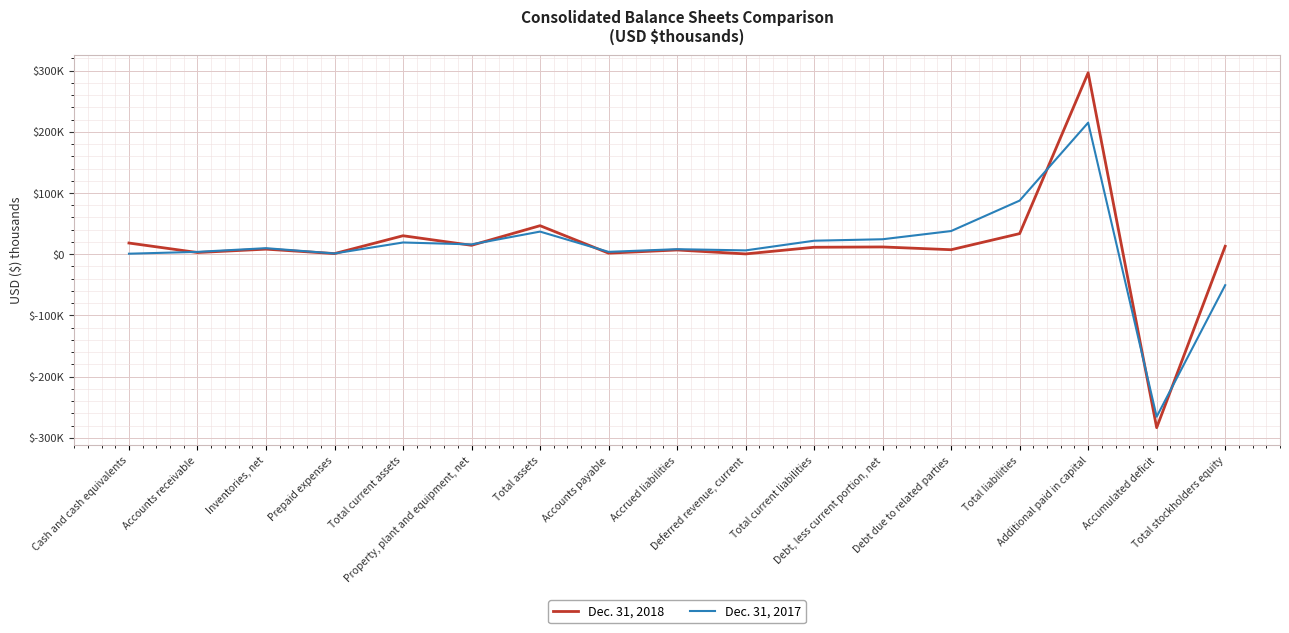

List the series in order of their overall mean, lowest first.

Dec. 31, 2017, Dec. 31, 2018